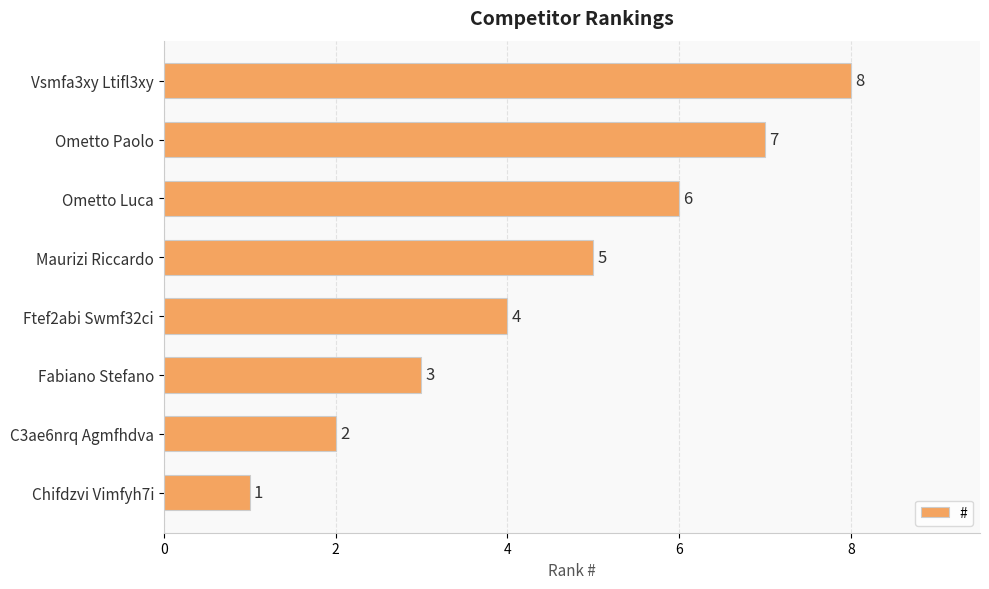

How many values are between 3 and 7?

5